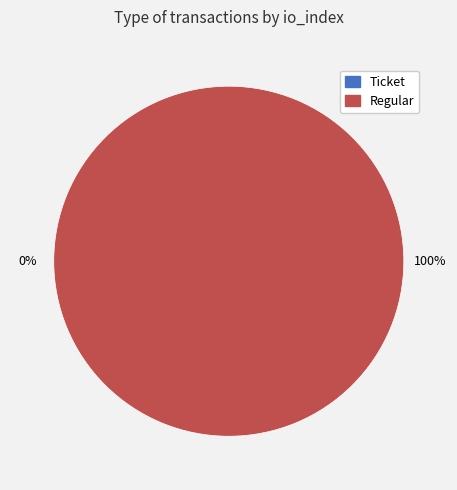

True or false: Ticket (io_index=0) accounts for 0% of the total.

True